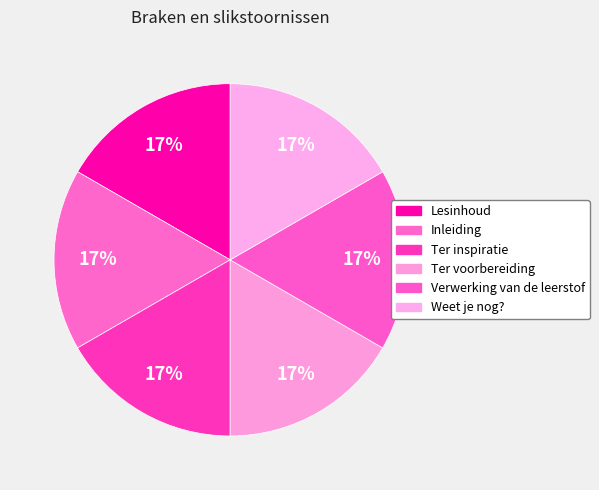

True or false: Lesinhoud accounts for 17% of the total.

True